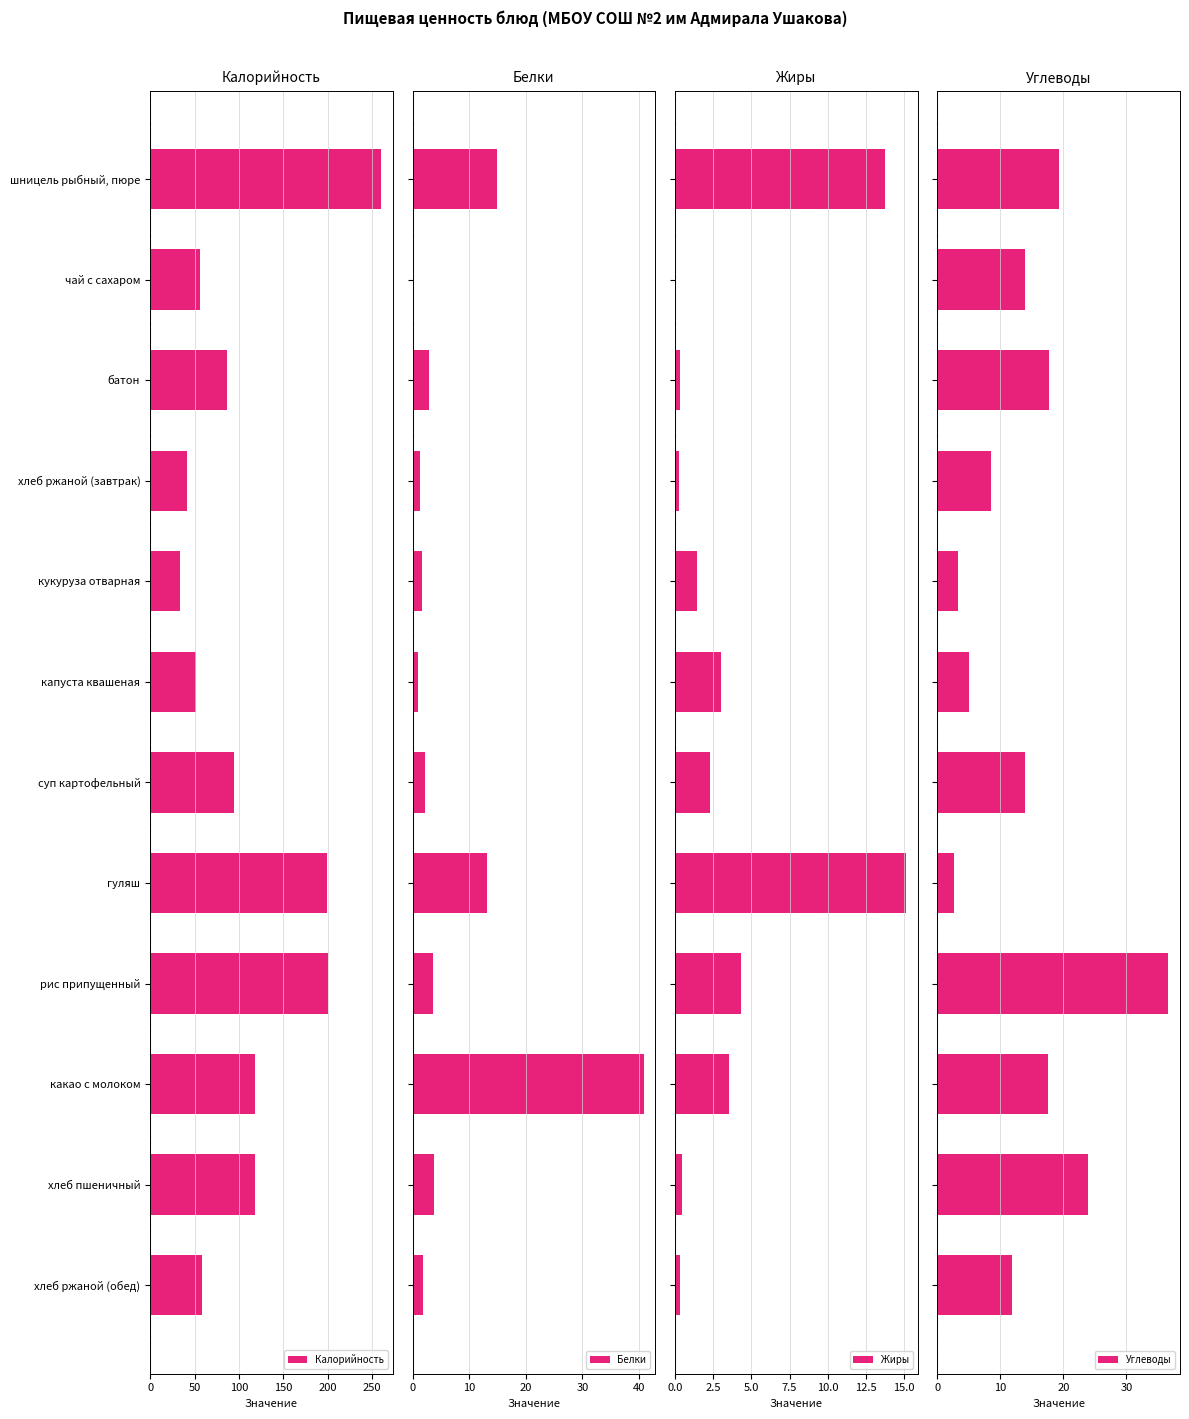

What is the value of the Жиры bar at the 6th from the left?

3.0